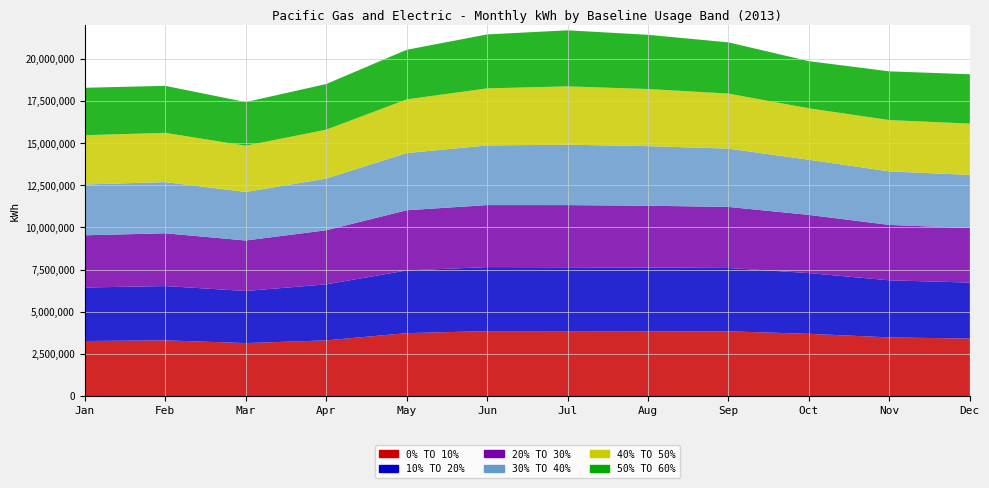

Reading left to right, extract all data points from this chart.

0% TO 10%: 3263536	3302972	3140394	3301610	3730426	3851028	3849464	3845000	3838344	3691032	3477960	3408446
10% TO 20%: 3176678	3222126	3092662	3324410	3721626	3800168	3789366	3779336	3759564	3602762	3387692	3322820
20% TO 30%: 3096682	3131556	2995674	3208688	3570374	3678062	3688948	3666810	3622940	3452560	3286388	3238050
30% TO 40%: 3015782	3036708	2879772	3069618	3392144	3539842	3585030	3535910	3459540	3271978	3177058	3148632
40% TO 50%: 2923566	2923014	2744202	2898042	3185380	3386310	3460222	3389300	3264376	3052858	3043722	3046852
50% TO 60%: 2814768	2789618	2588864	2710130	2944576	3200714	3328016	3217288	3040812	2797822	2891780	2929462